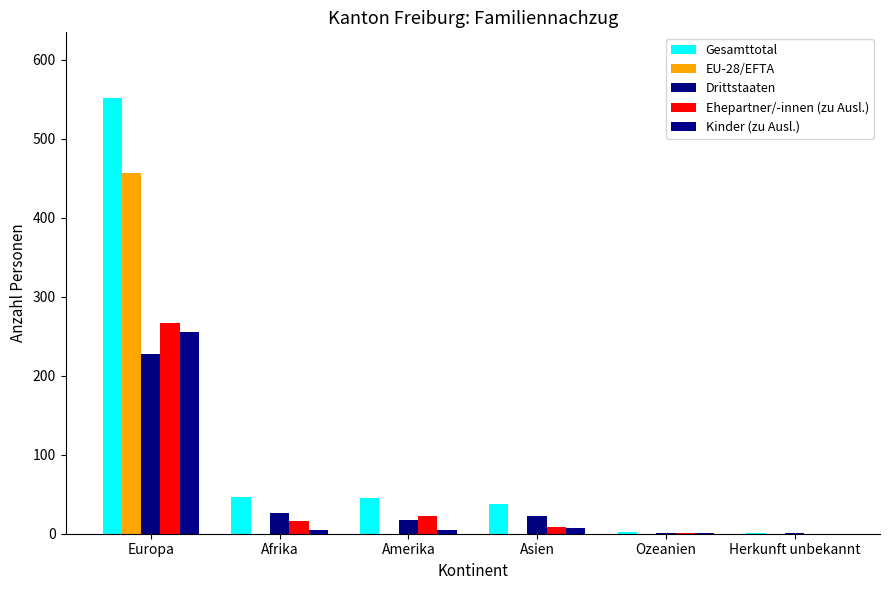

Does the chart contain stacked bars?

No